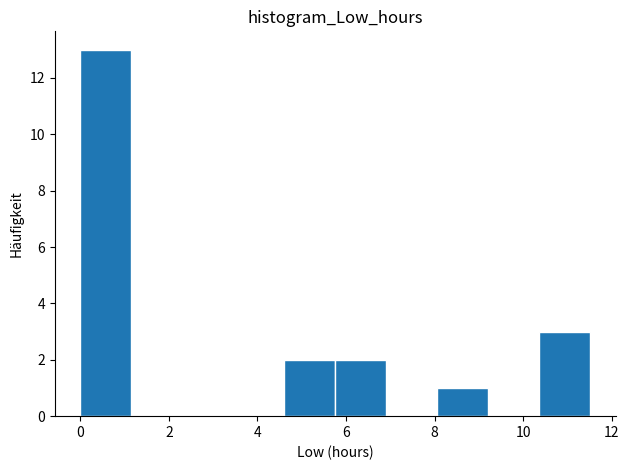

Which range on the x-axis has the tallest bar?

0.0 to 1.2